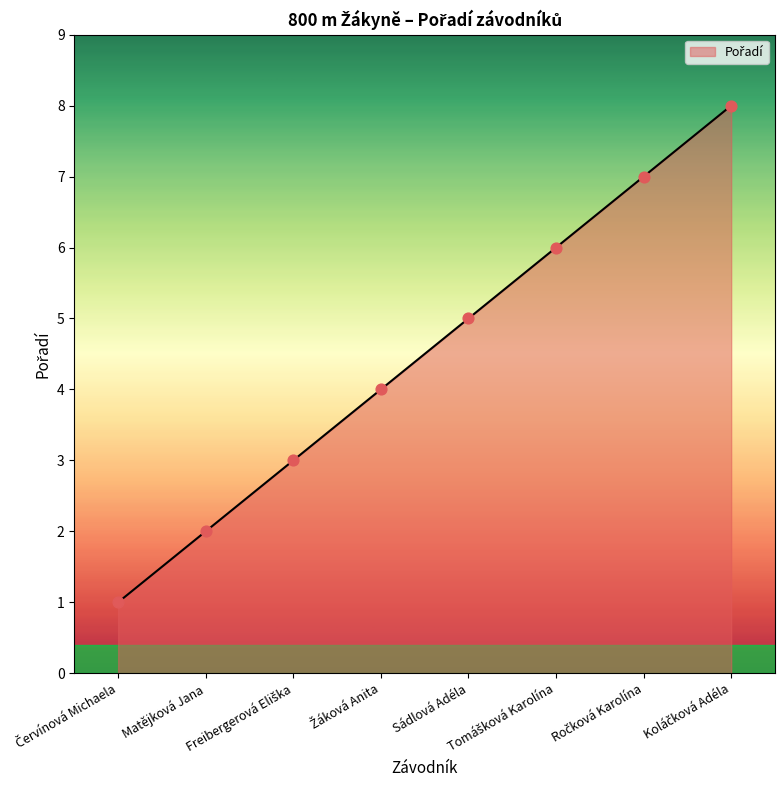

What is the sum of all values?

36